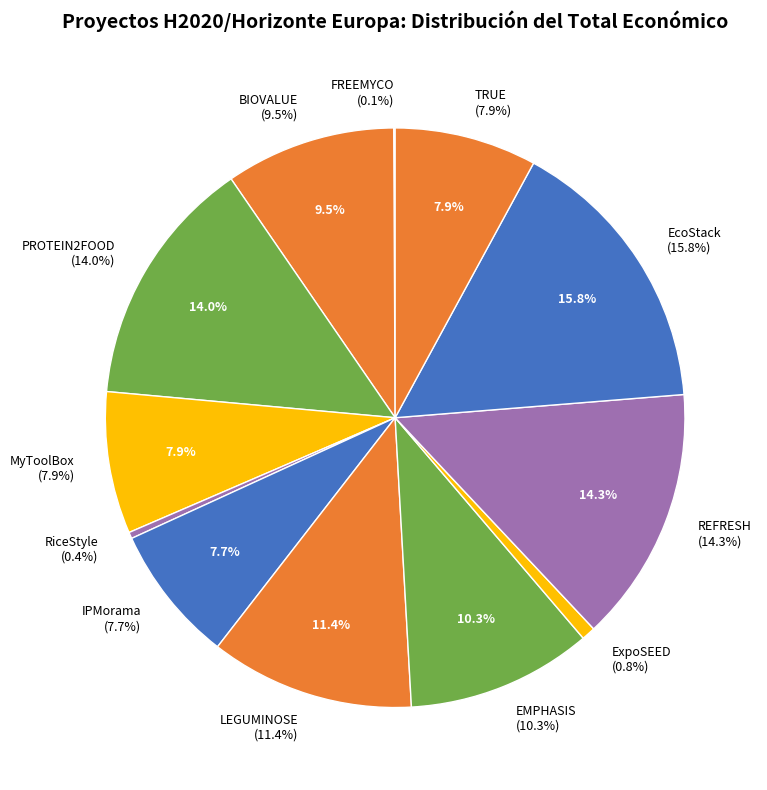

Rank the categories by value from lowest to highest.

FREEMYCO, RiceStyle, ExpoSEED, IPMorama, MyToolBox, TRUE, BIOVALUE, EMPHASIS, LEGUMINOSE, PROTEIN2FOOD, REFRESH, EcoStack